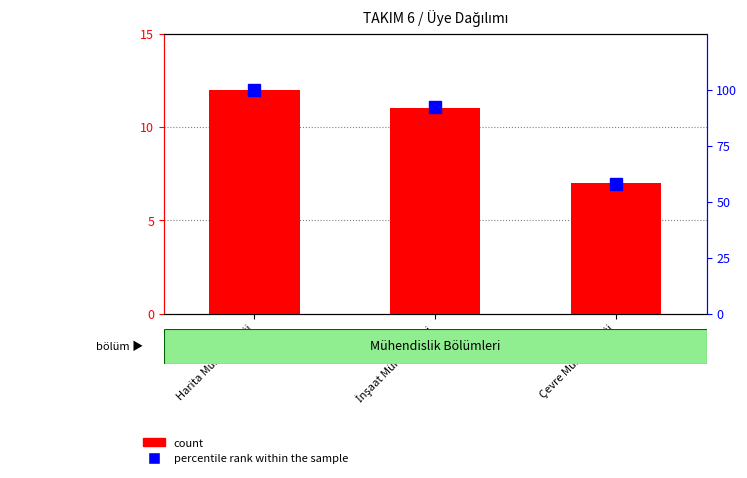

How many series are shown in this chart?

2